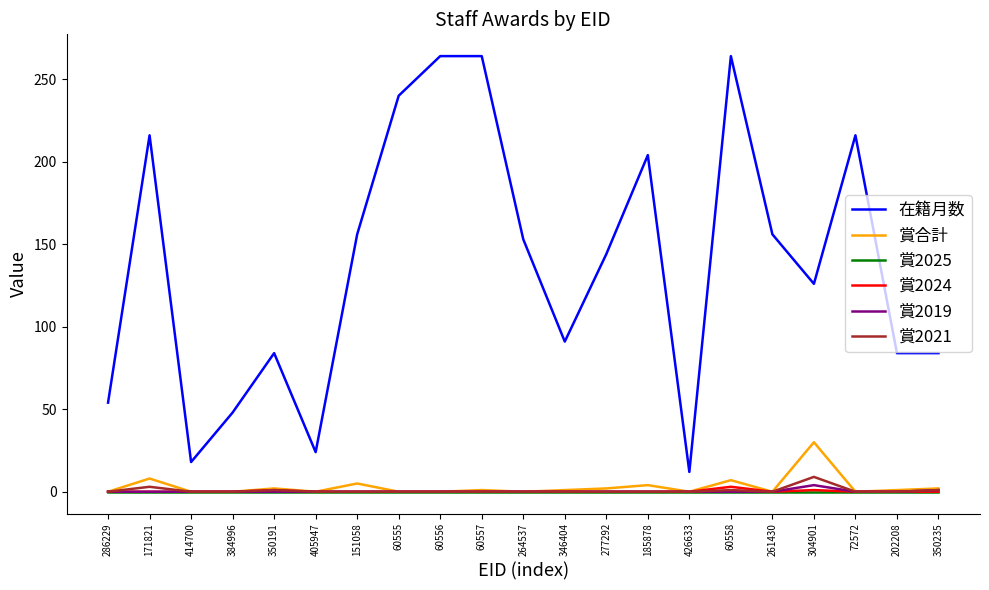

At which label does 在籍月数 reach its minimum?

426633